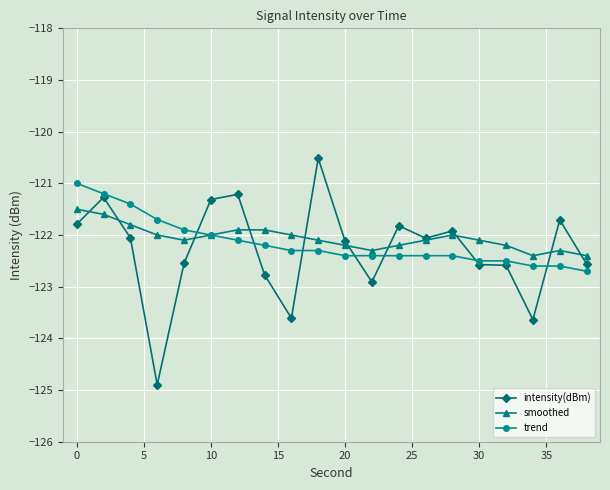

True or false: intensity(dBm) has more than 0 points higher than both neighbors.

True